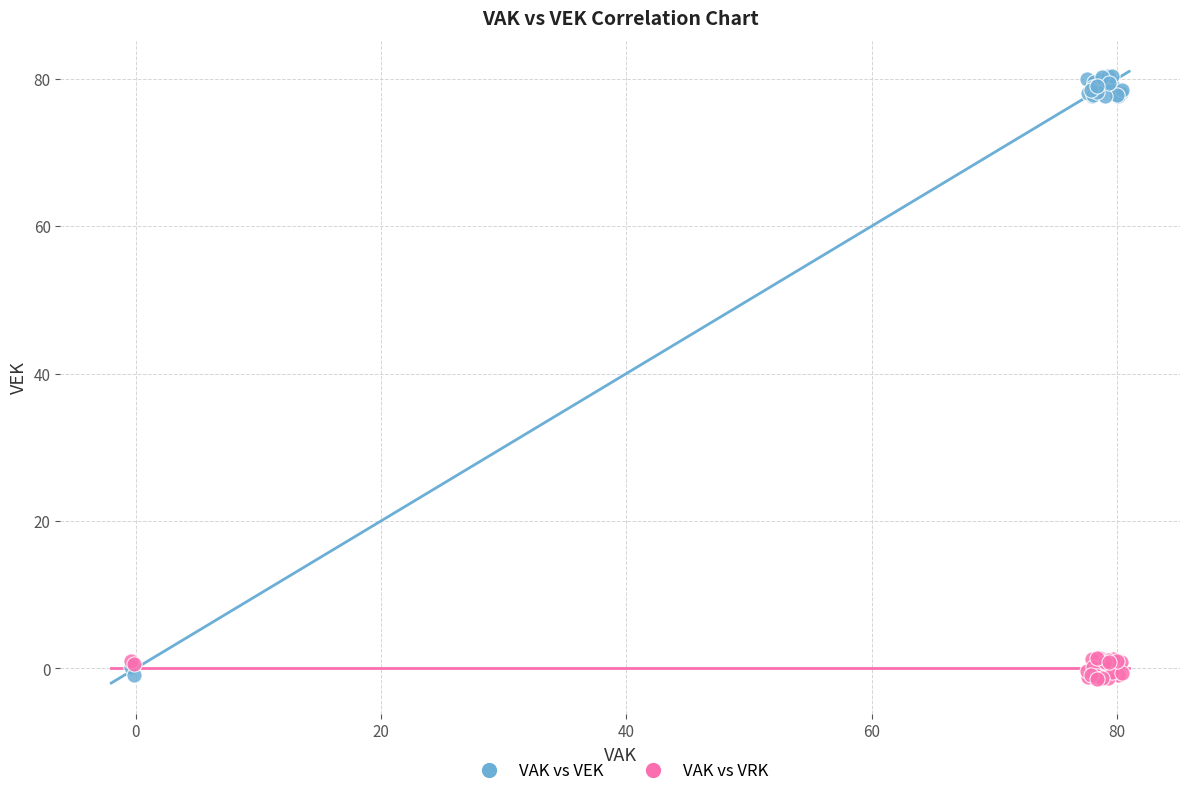

What is the X range (max minus min) for the scatter plot?

80.8